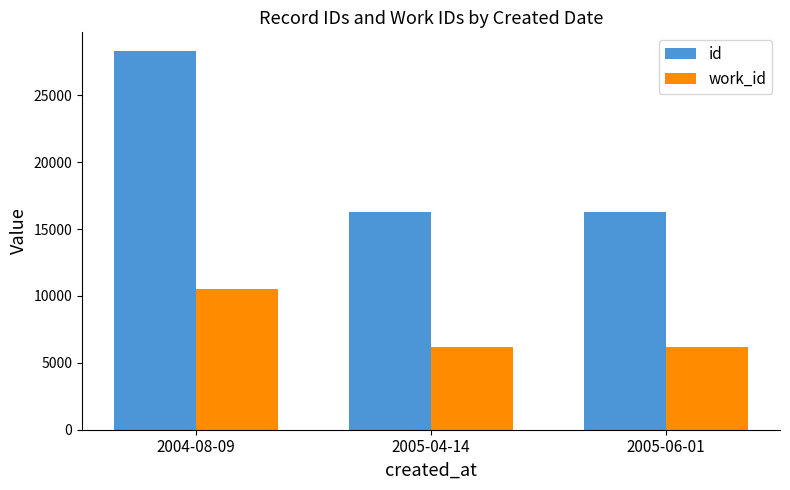

The id series shows 16292 at 2005-06-01. True or false?

True